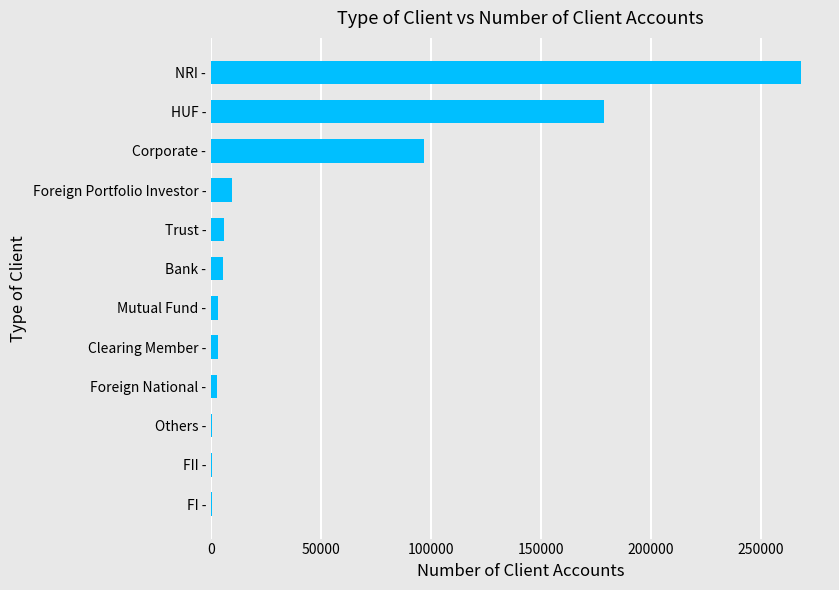

What is the maximum value shown in the chart?

267966